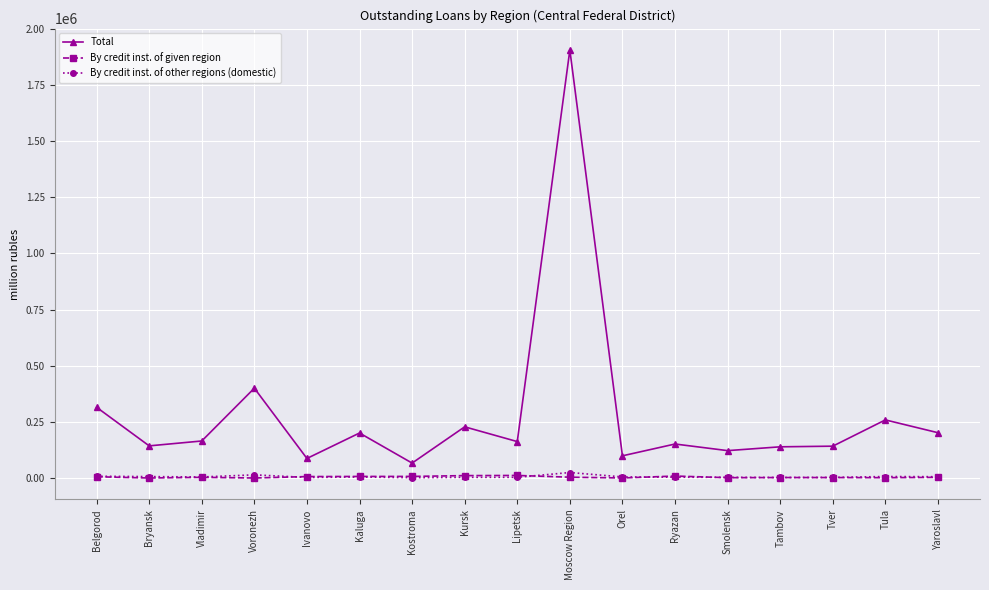

What are all the series names shown in the legend?

Total, By credit inst. of given region, By credit inst. of other regions (domestic)